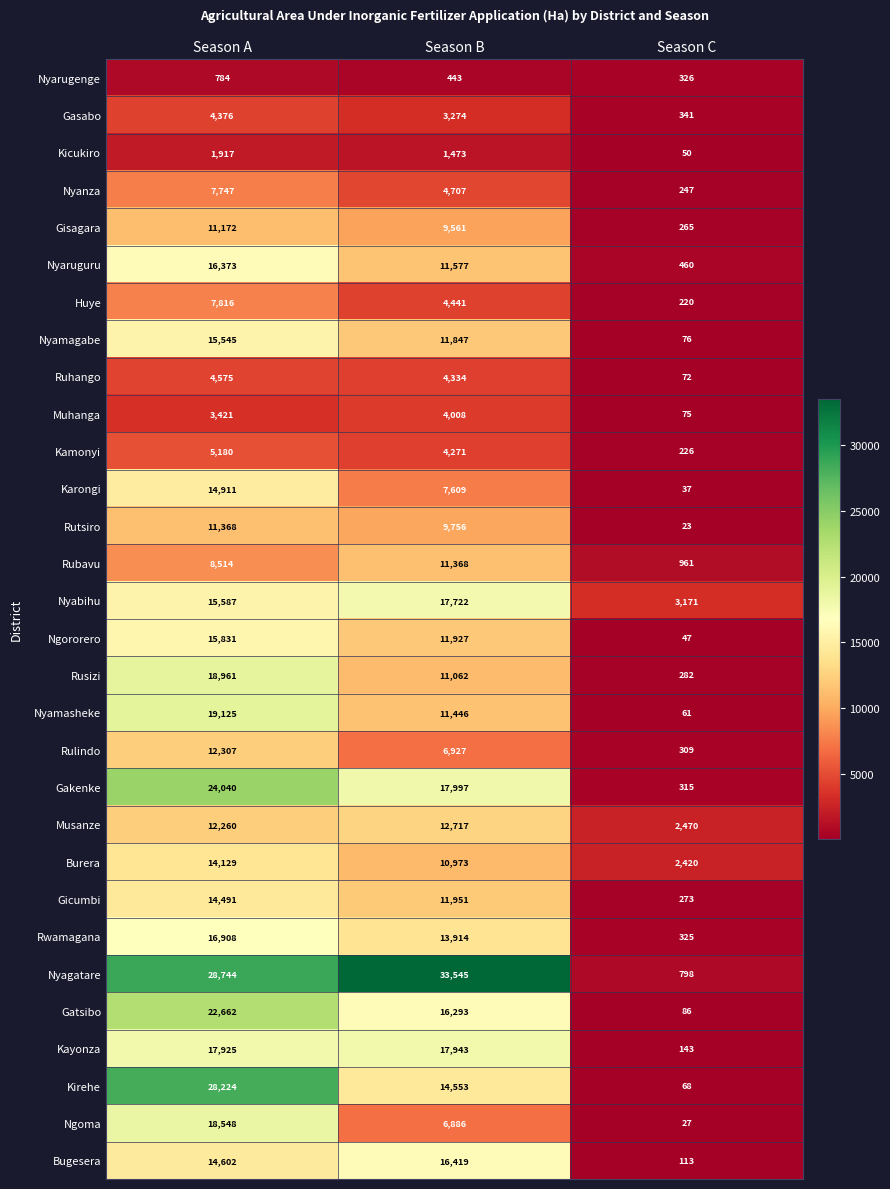

What value does the Ruhango series have at Season A, to the nearest 50?

4600